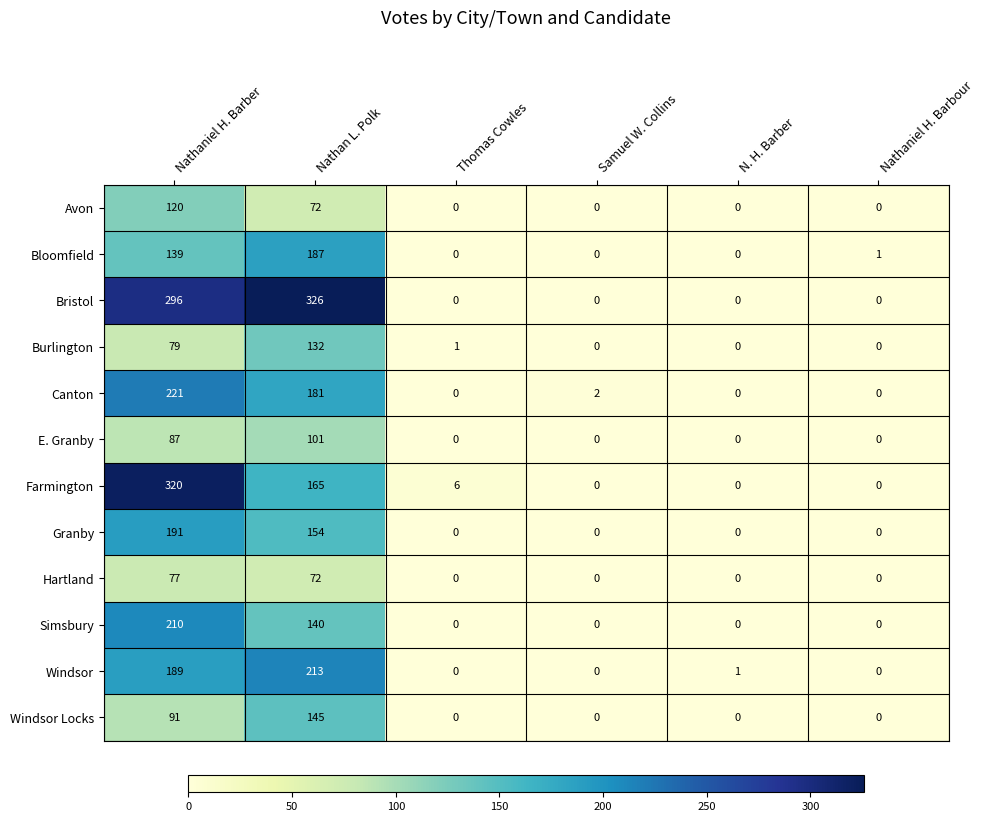

What is the difference between the maximum and minimum values in the Avon series?

120